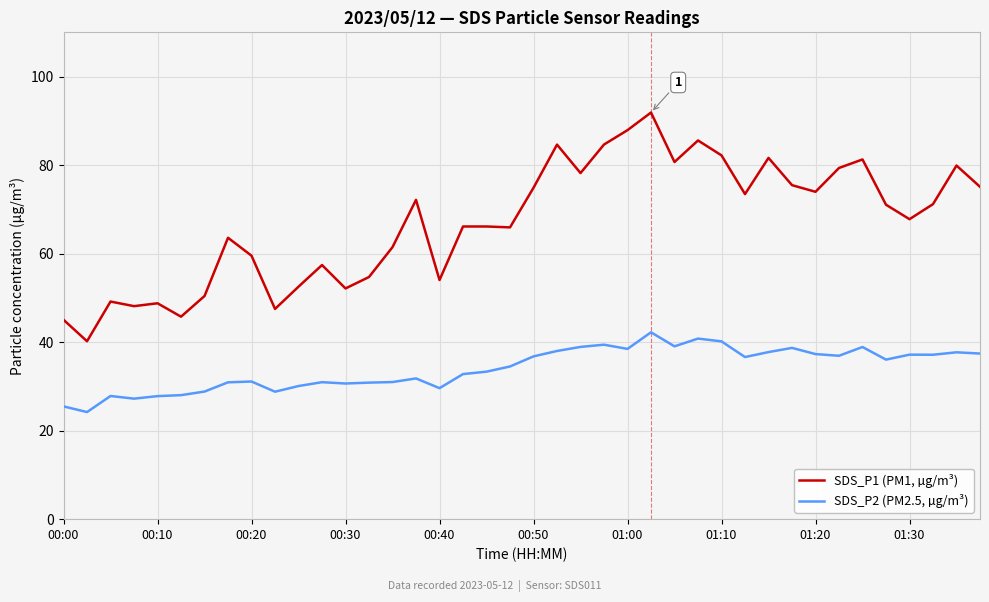

True or false: SDS_P1 (PM1, µg/m³) has more than 0 interior local peaks.

True